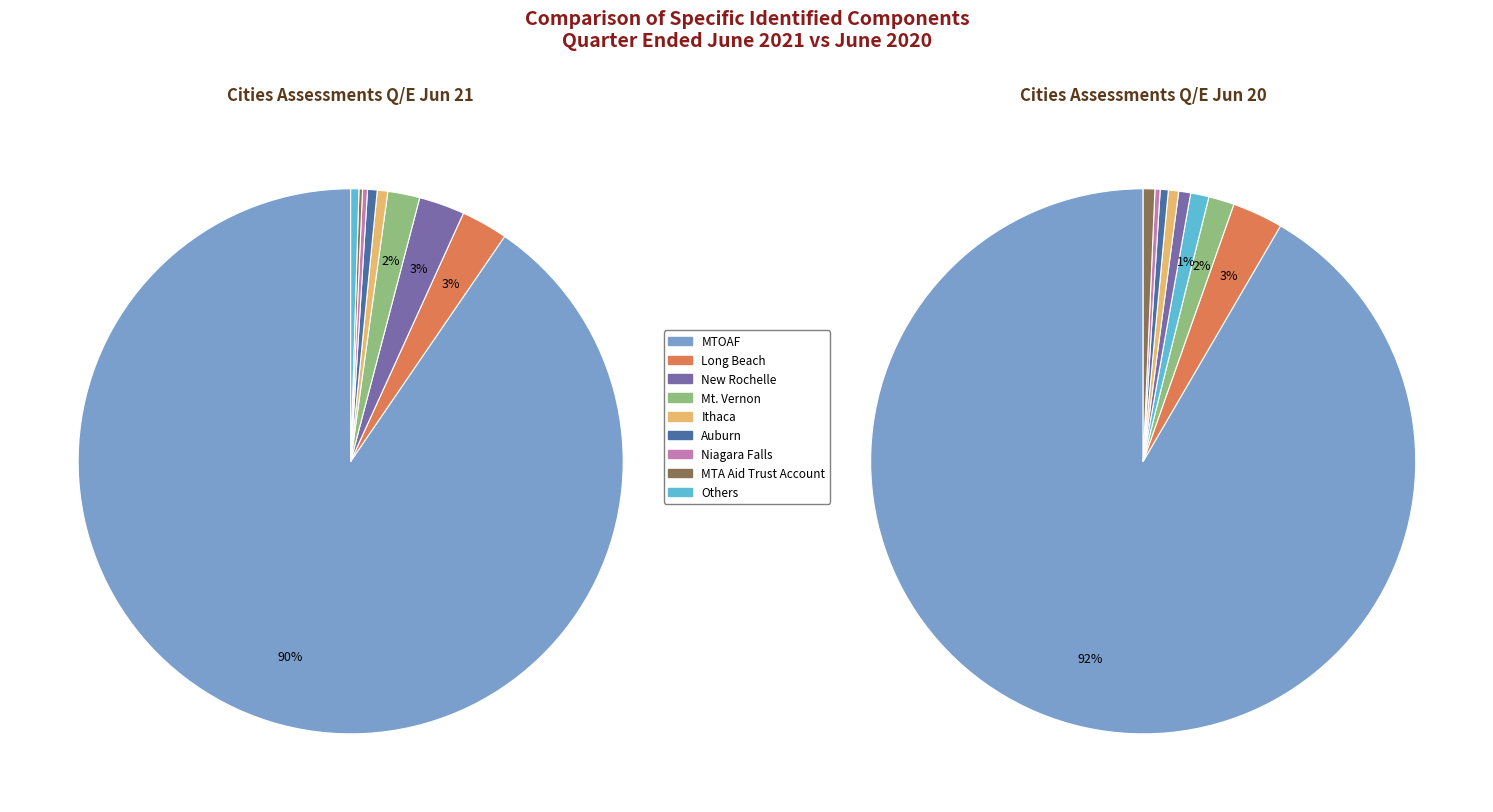

Is it true that Ithaca is 12% of the pie?

False